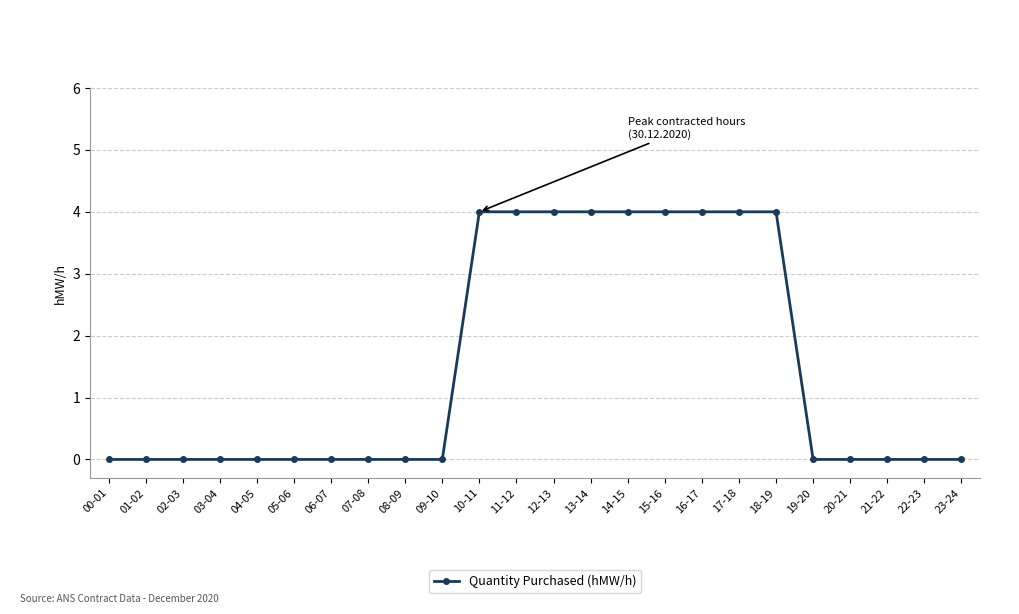

What is the greatest value displayed?

4